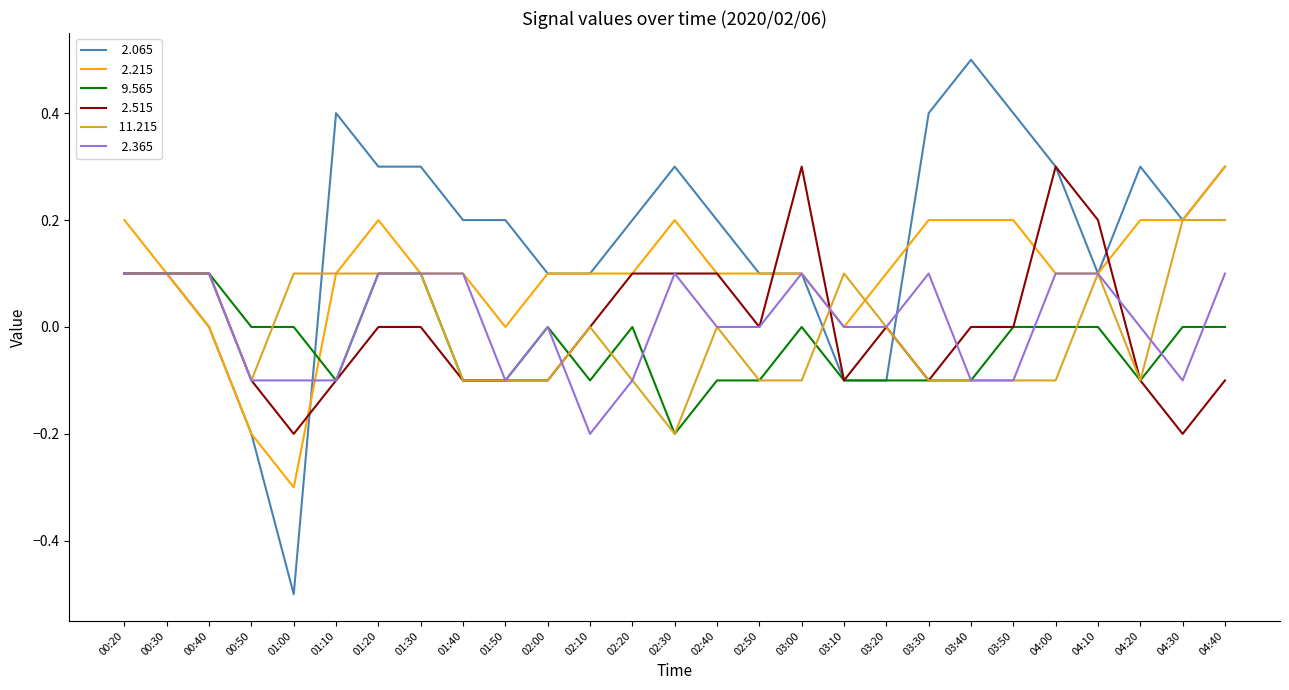

What position from the left is 02:30?

14